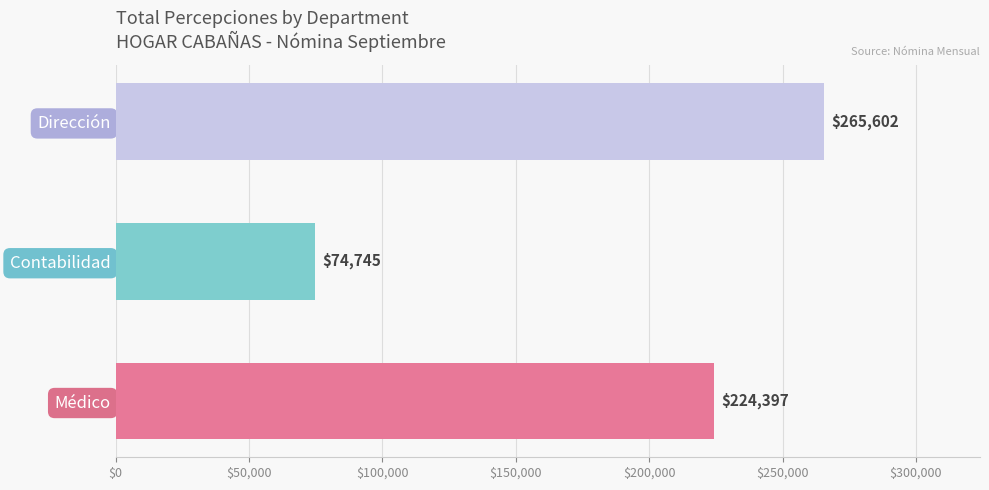

Count the number of categories in the chart.

3